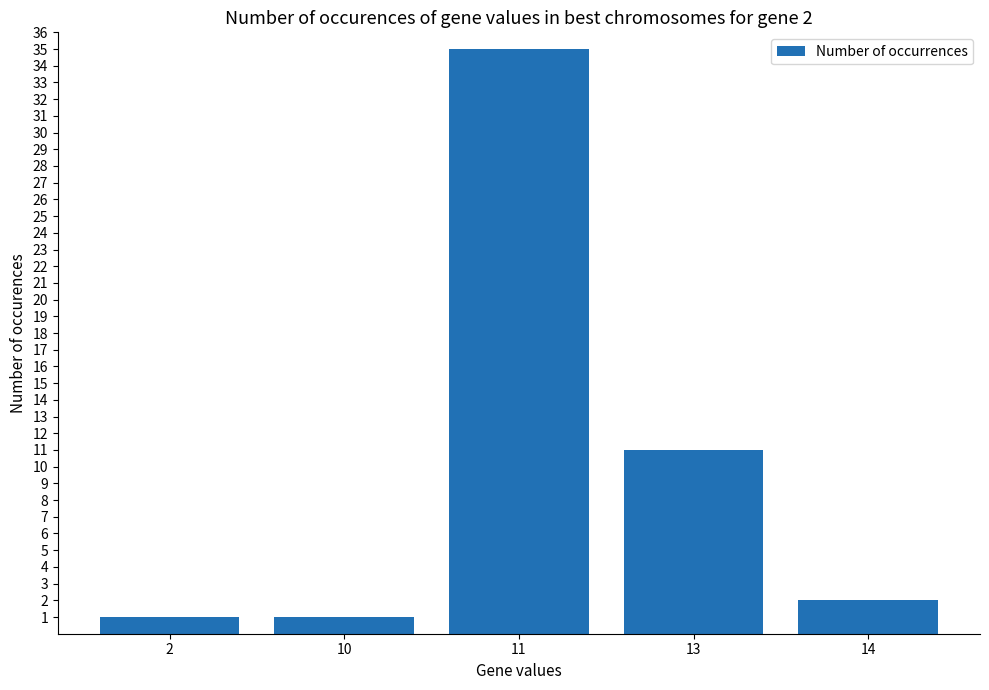

At which label is the value closest to 18?

13